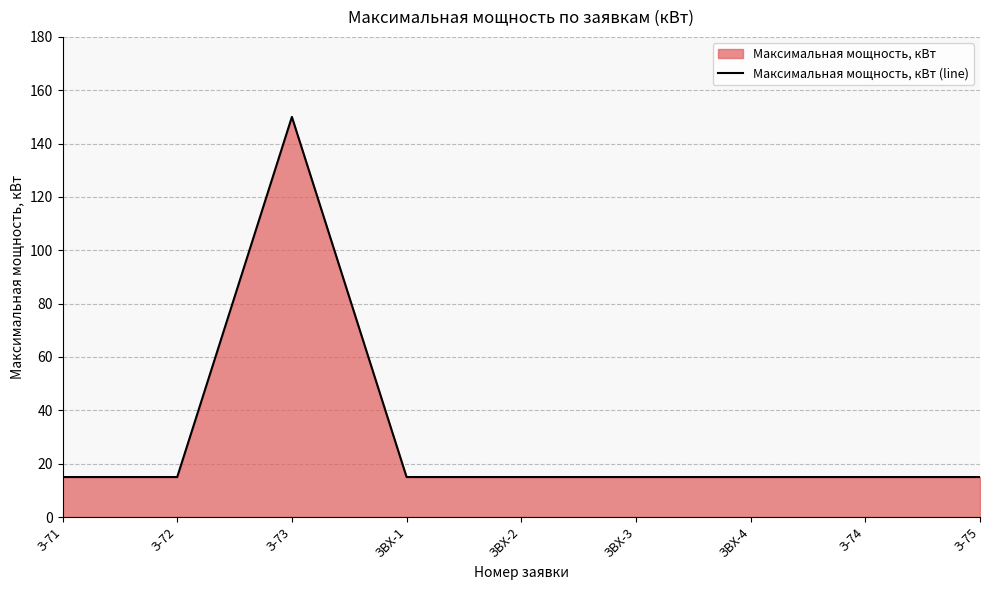

The chart shows a value of 21 at З-75. True or false?

False